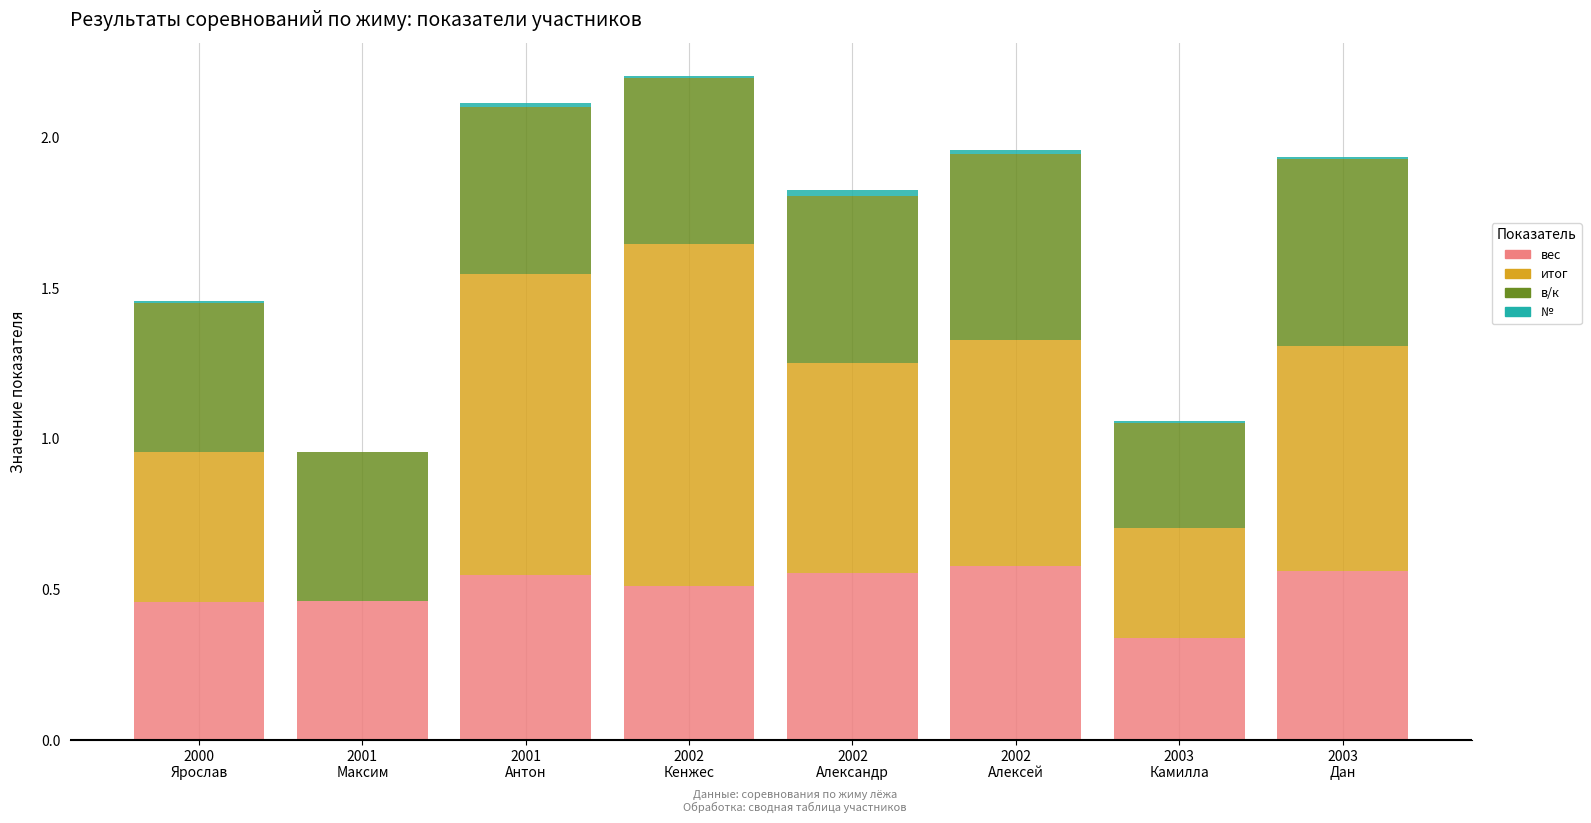

How many distinct data groups are displayed?

4